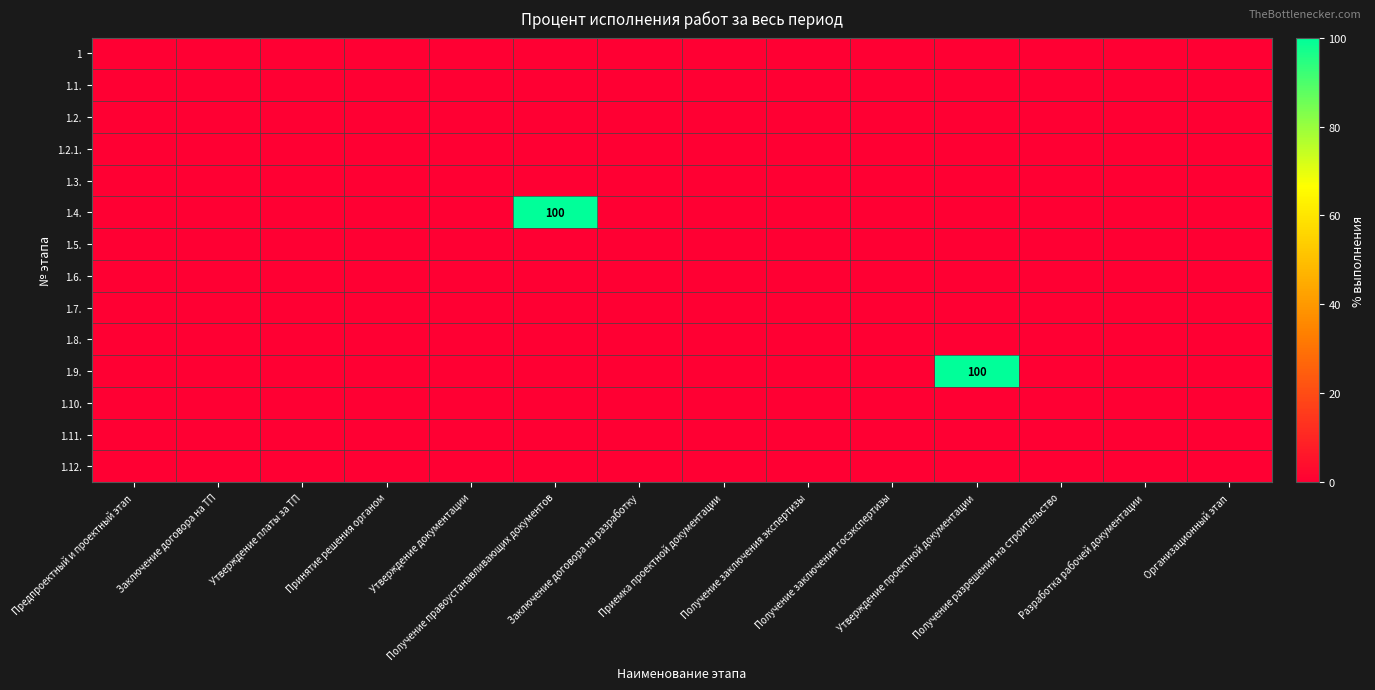

Is it true that 1.2. equals 0 at Разработка рабочей документации?

True